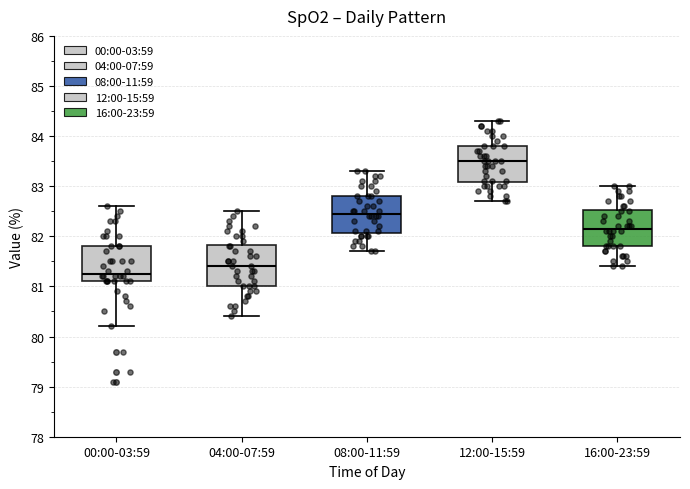

Reading left to right, read every box against the y-axis: the position of its median line, the range the box covers, and the ends of its whiskers. The values are not printed on the chart, so give them approximately, as read against the axis.

00:00-03:59: median 81.3, box 81.1 to 81.8, whiskers 80.2 to 82.6
04:00-07:59: median 81.4, box 81.0 to 81.8, whiskers 80.4 to 82.5
08:00-11:59: median 82.5, box 82.1 to 82.8, whiskers 81.7 to 83.3
12:00-15:59: median 83.5, box 83.1 to 83.8, whiskers 82.7 to 84.3
16:00-23:59: median 82.2, box 81.8 to 82.5, whiskers 81.4 to 83.0